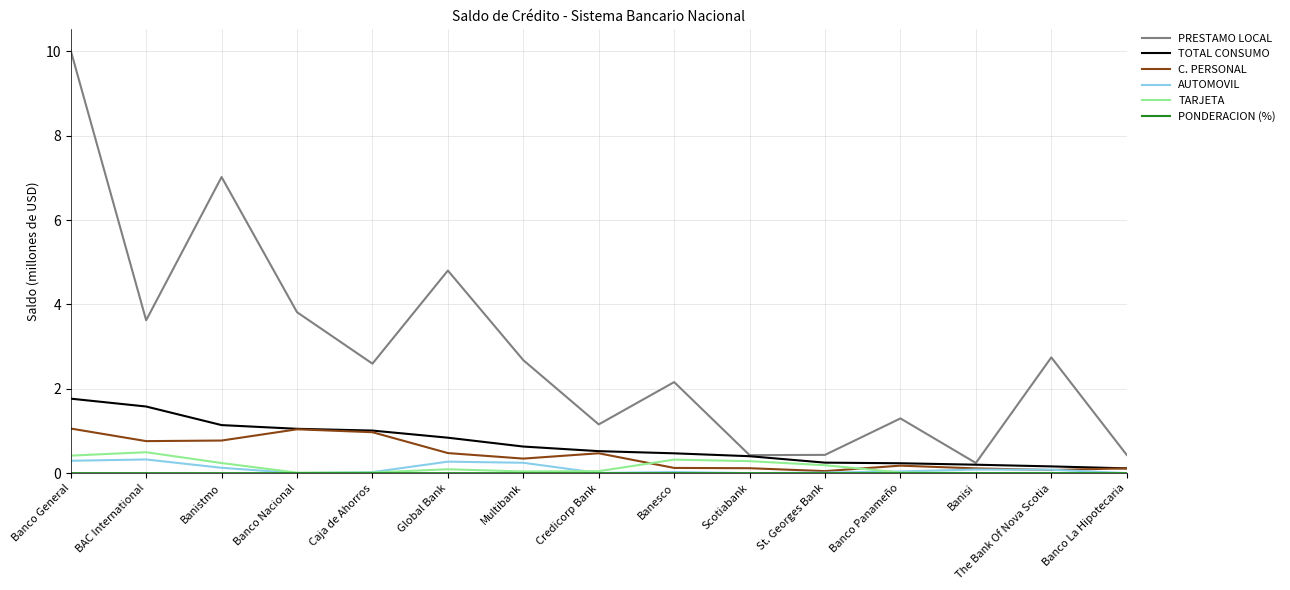

Which series has the largest total across all categories?

PRESTAMO LOCAL